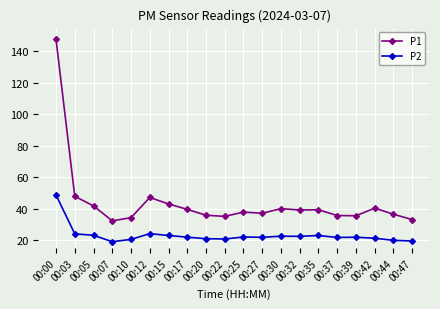

What is the total value across all series at 00:42?

61.8